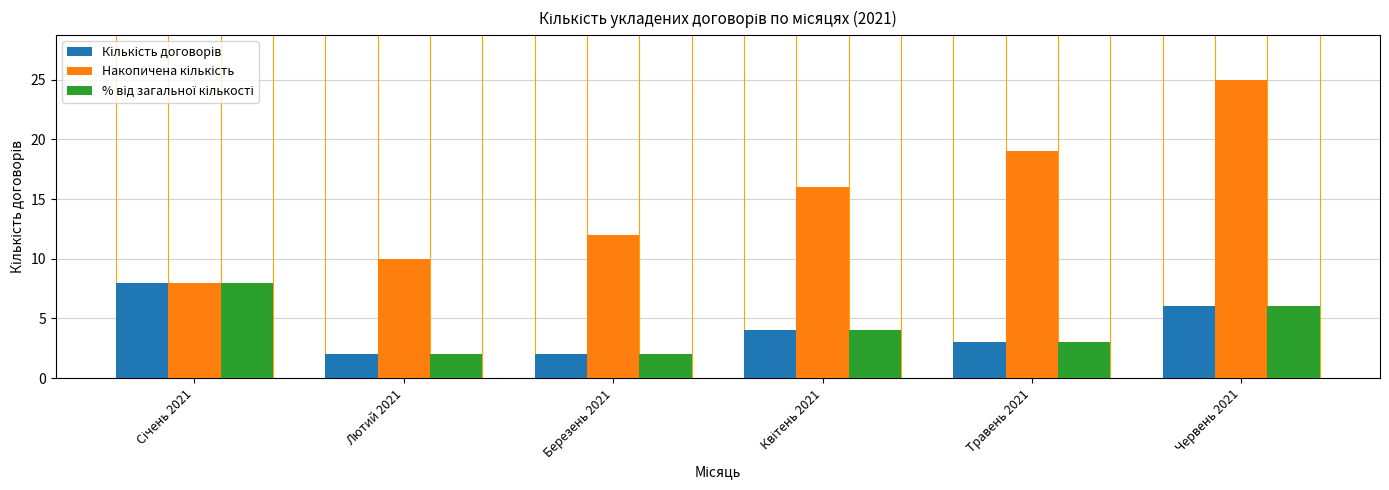

What is the label of the 4th bar from the right?

Березень 2021